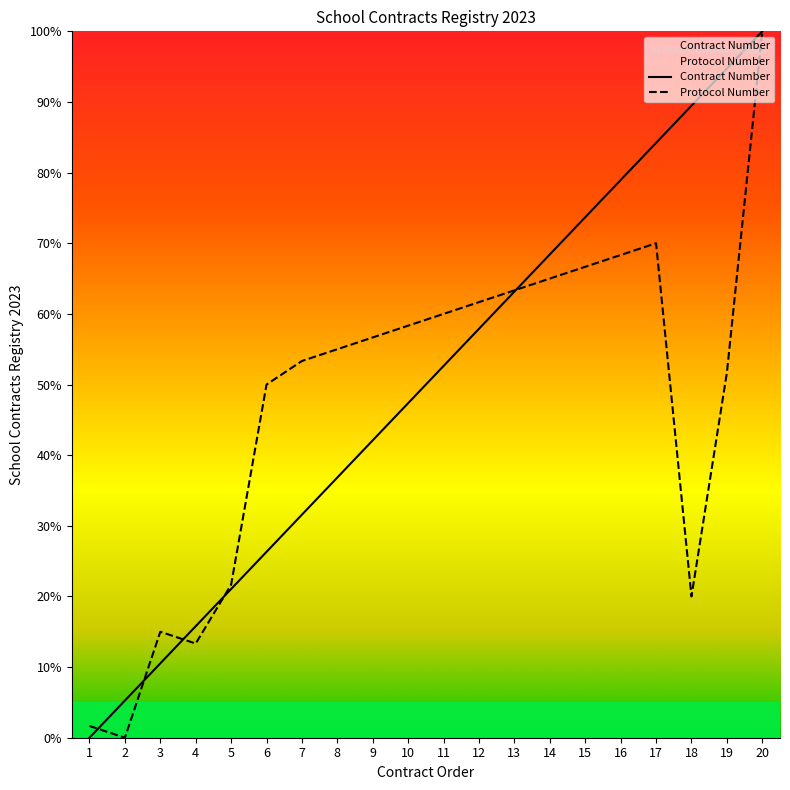

Which series has the largest range (max minus min)?

Contract Number